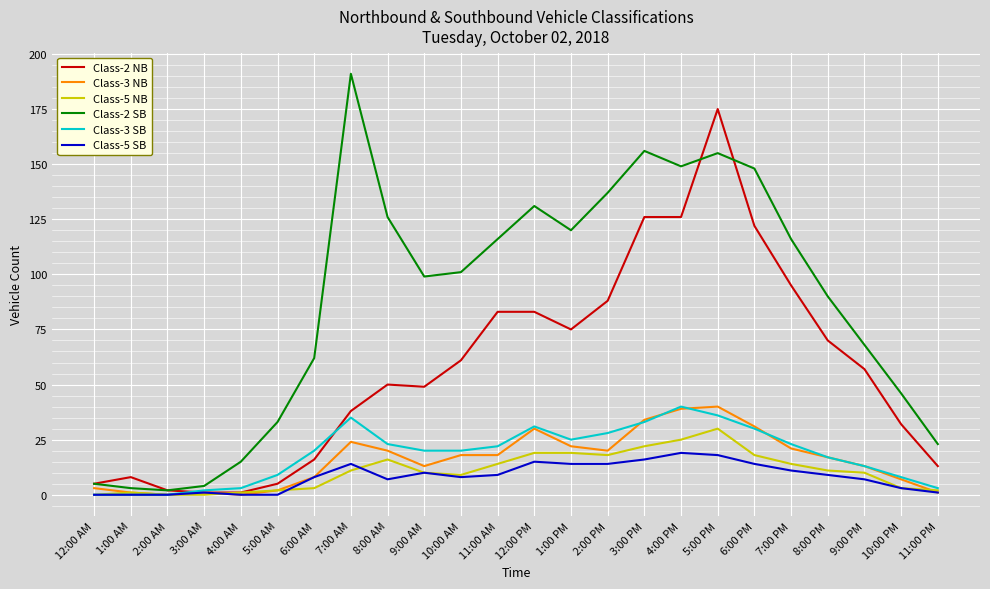

True or false: Class-2 NB has a value of 8 at 6:00 AM.

False